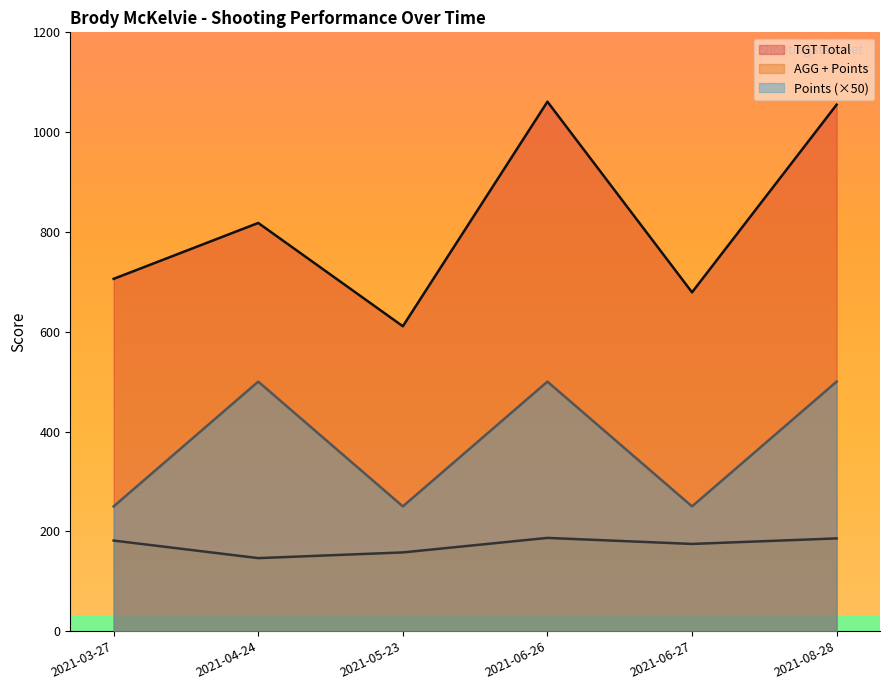

How many lines are shown in the chart?

3